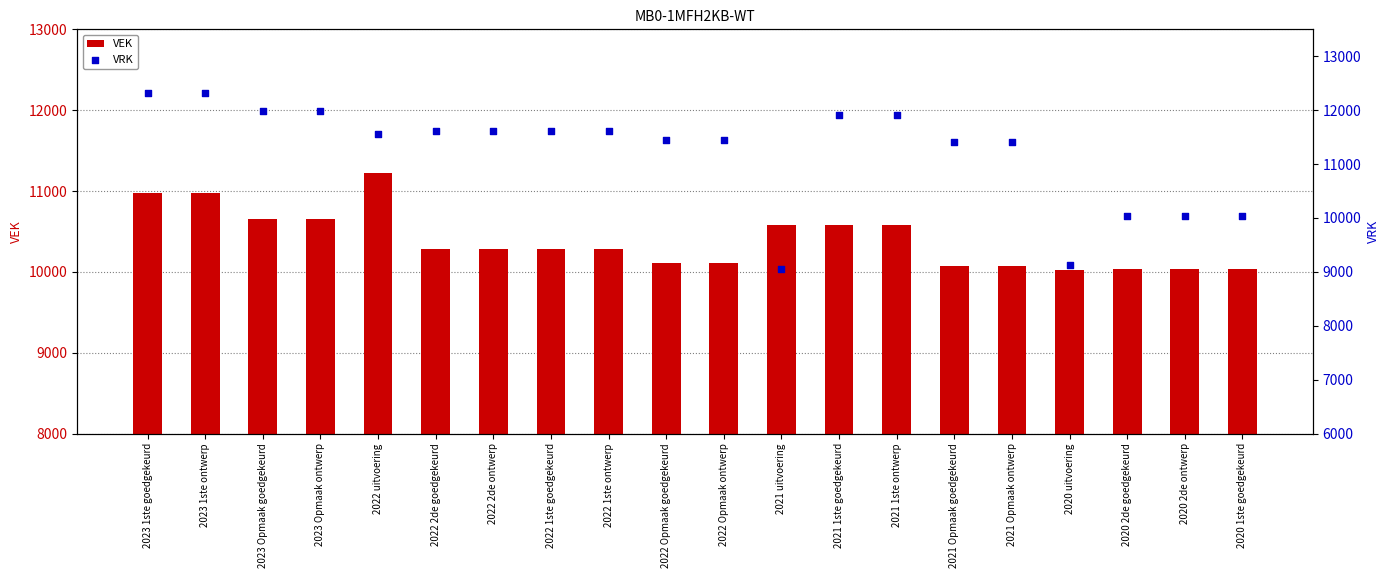

What are all the series names shown in the legend?

VEK, VRK